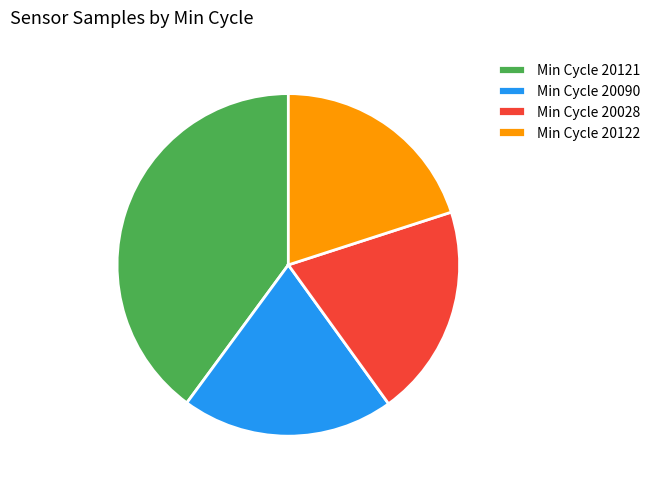

Approximately how many times larger is the value at Min Cycle 20028 compared to Min Cycle 20090?

1.0